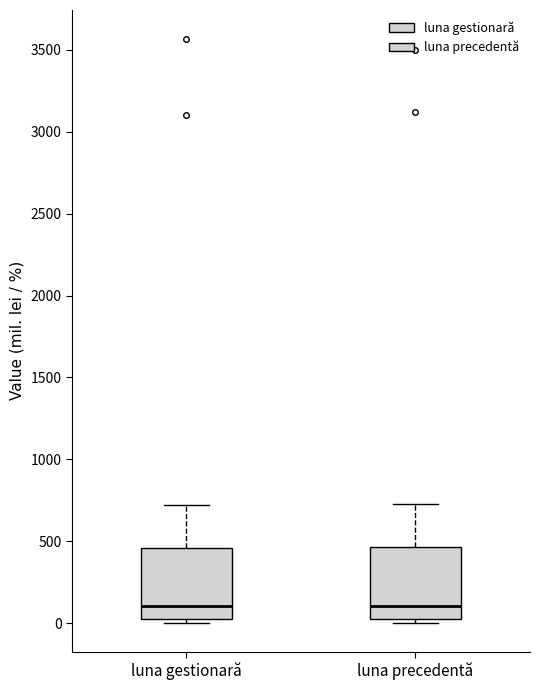

Where is the lower edge of the box for luna precedentă on the y-axis? The values are not printed on the chart, so give them approximately, as read against the axis.

0